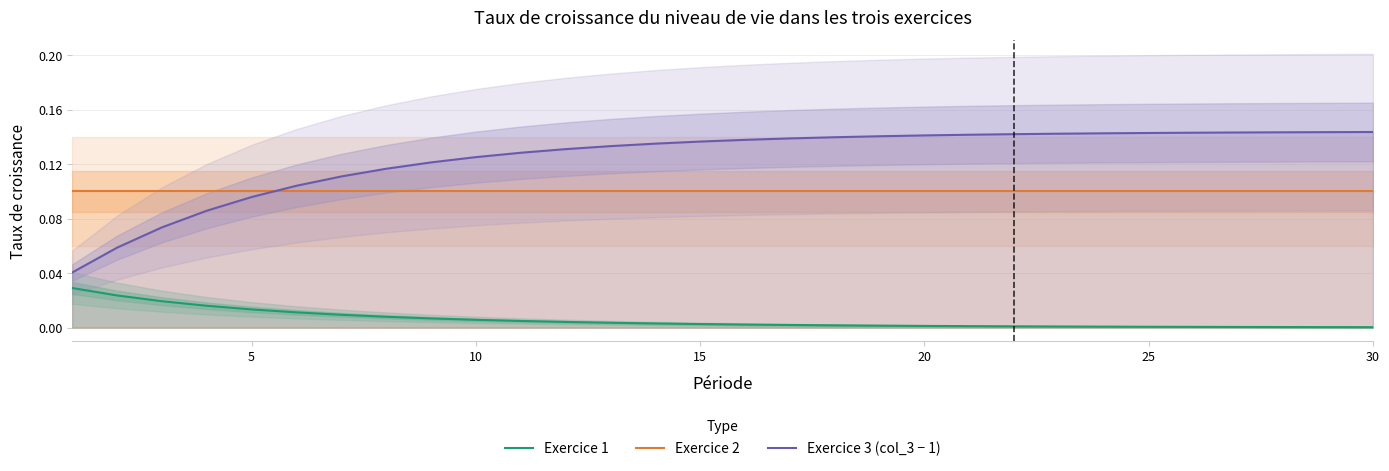

True or false: Exercice 1 and Exercice 3 (col_3 − 1) intersect in this chart.

False